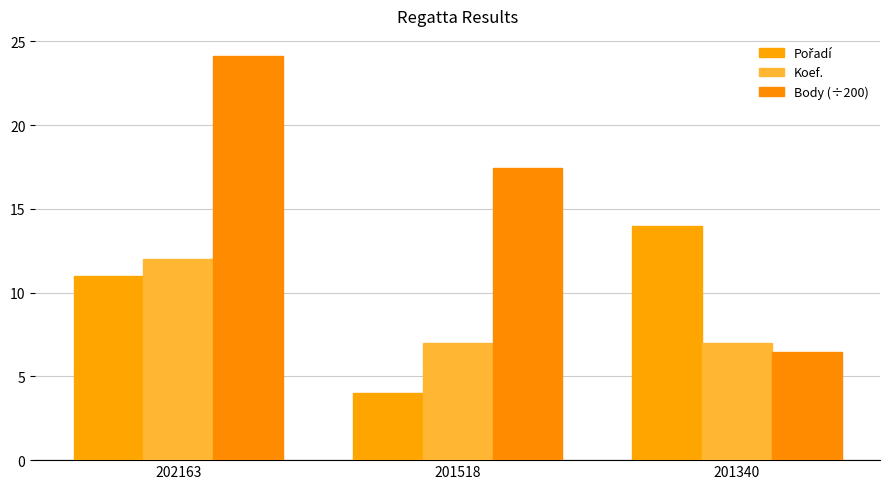

The Body (÷200) series shows 17.5 at 201518. True or false?

True